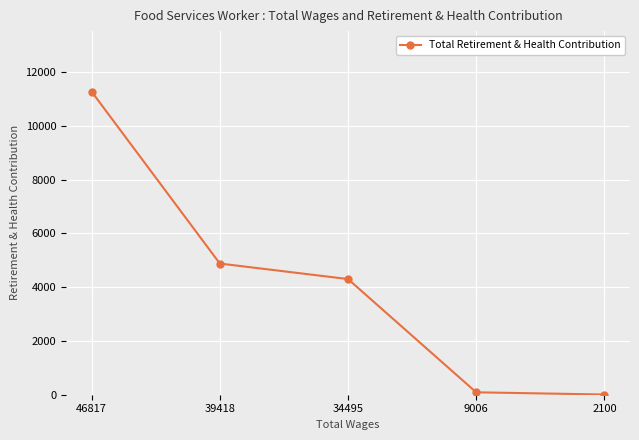

What is the value of the 2nd point from the left?

4878